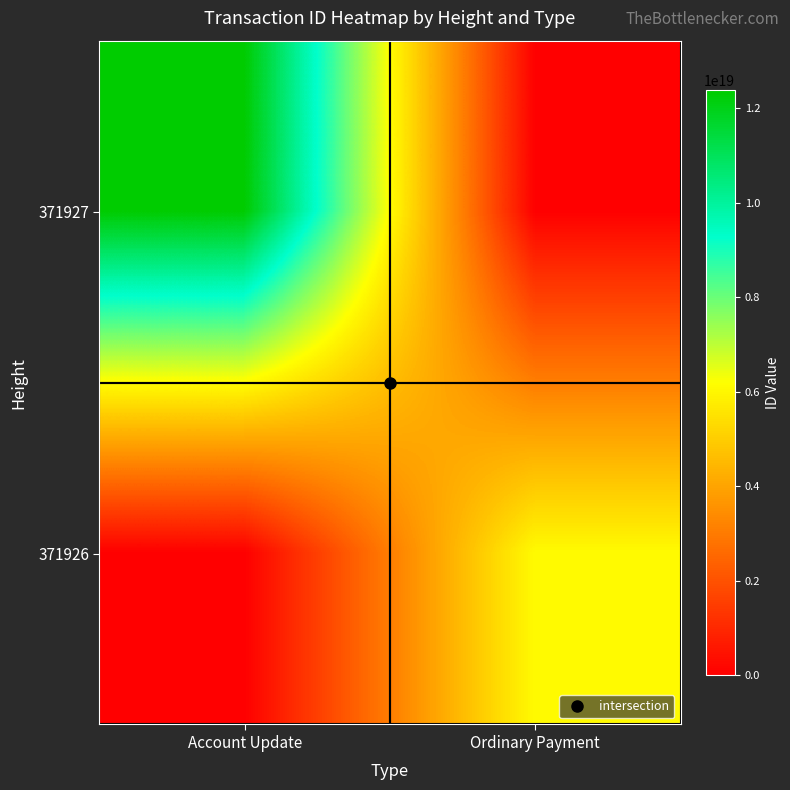

Reading left to right, list all the values displayed in this chart.

371927: Account Update=12378775067465064448	Ordinary Payment=0
371926: Account Update=0	Ordinary Payment=6078868024427638784